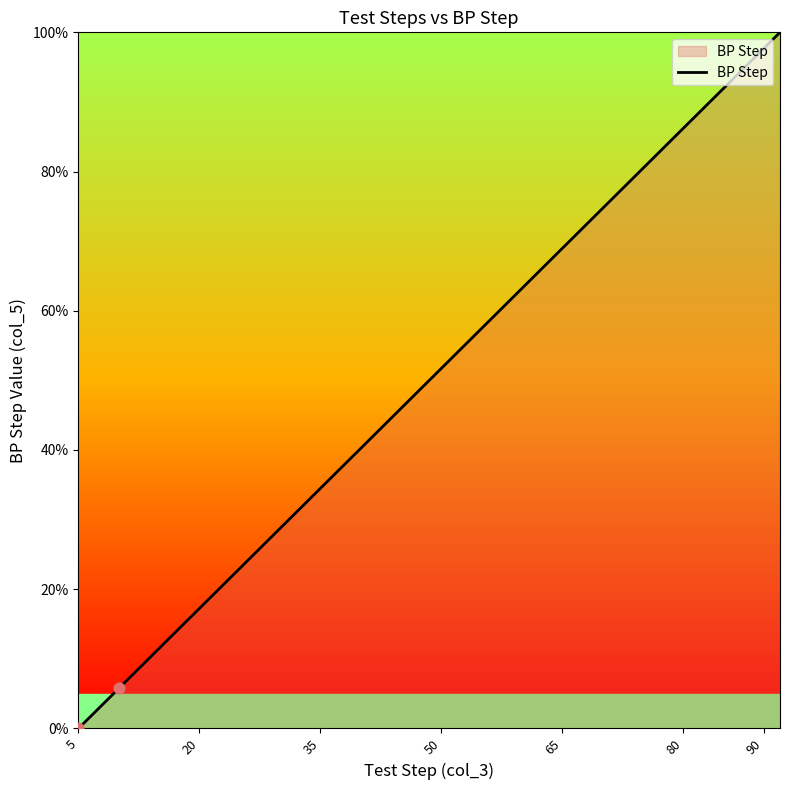

What is the greatest value displayed?

100.0